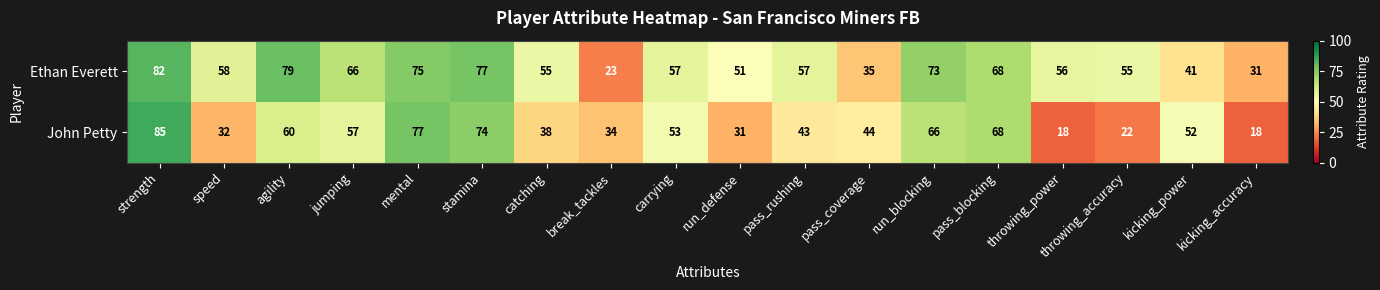

Where is Ethan Everett nearest to the value 52?

run_defense